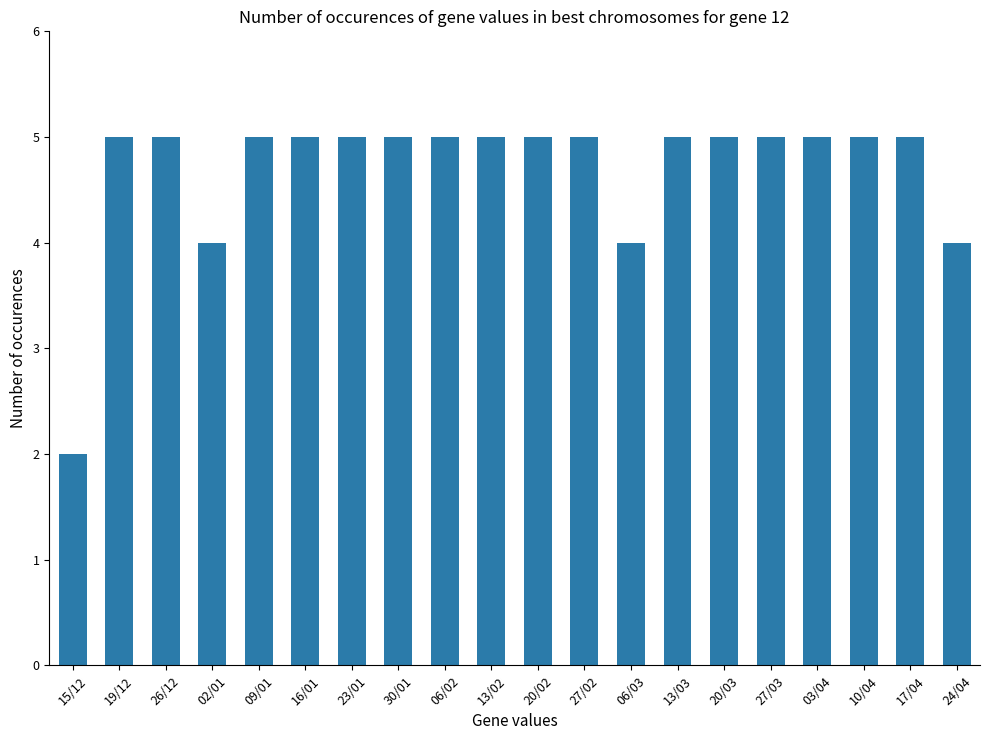

The value at 20/02 is 7. True or false?

False